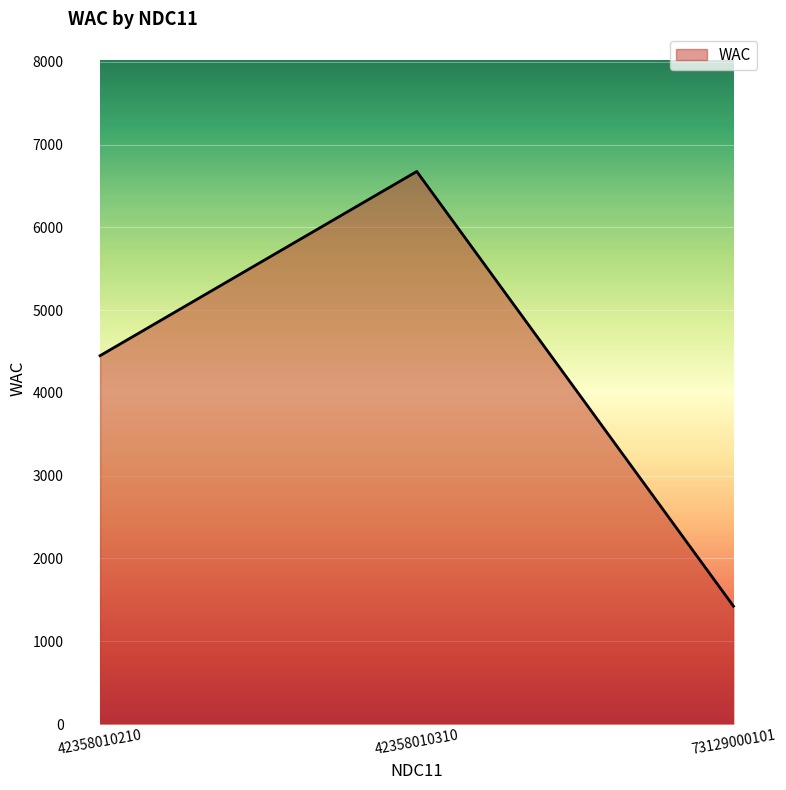

At which label is the value closest to 4049?

42358010210